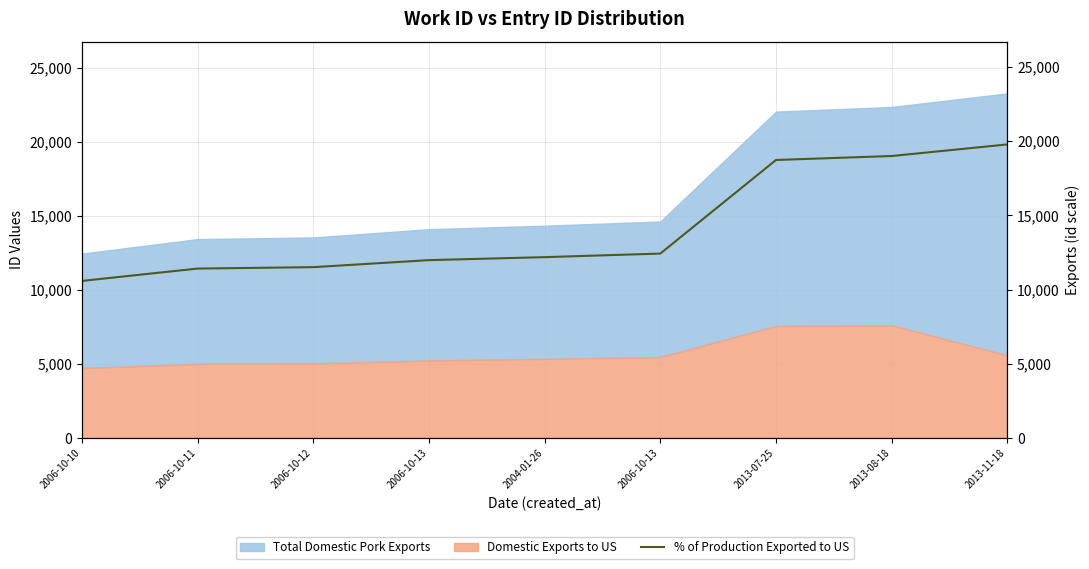

The chart shows a value of 12189.8 at 2004-01-26. True or false?

True